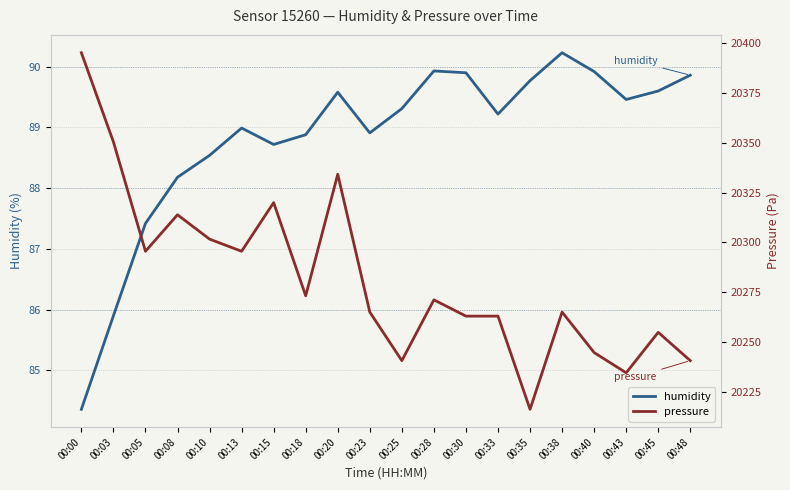

Which series changed the most between 00:38 and 00:40?

pressure